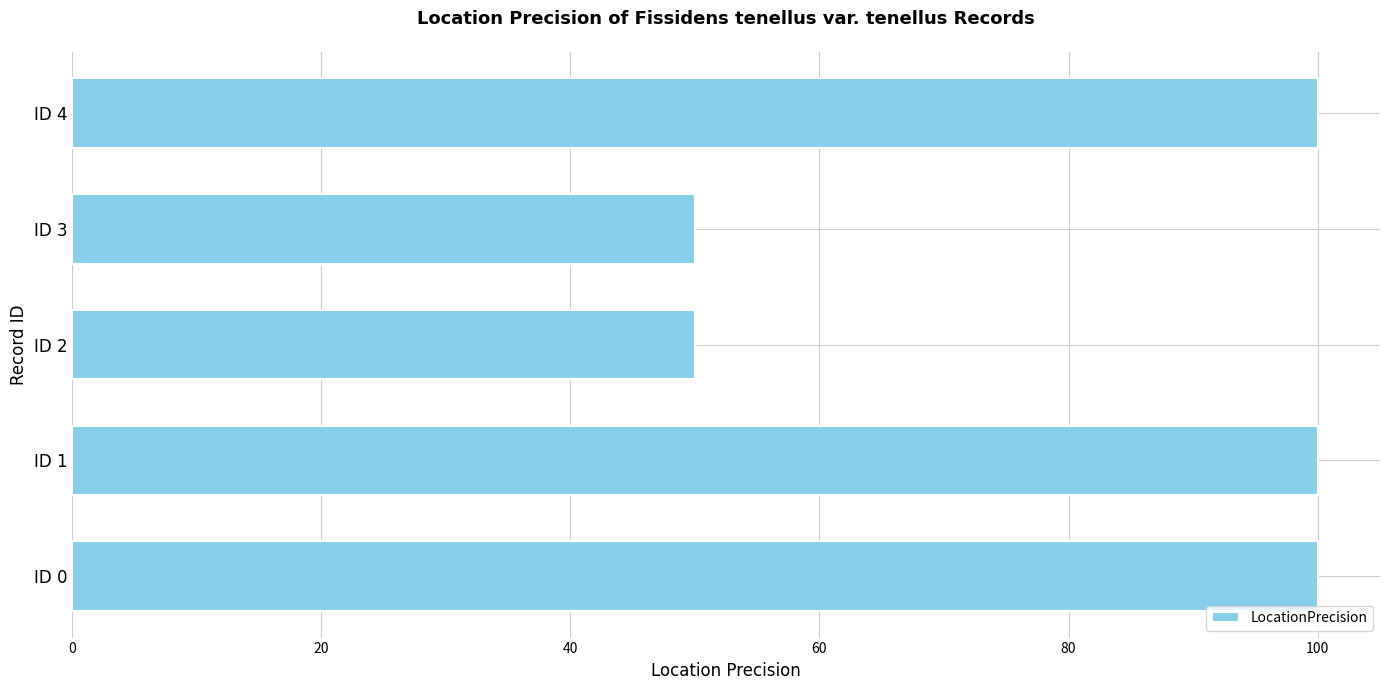

What is the greatest value displayed?

100